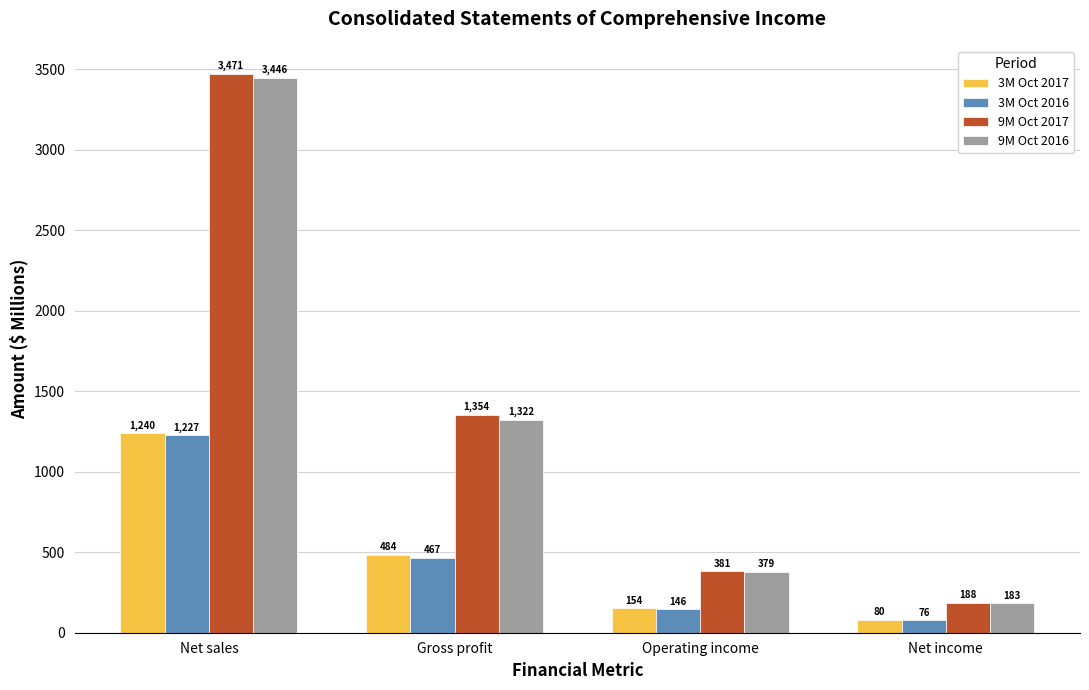

Which series has the widest spread of values?

9M Oct 2017